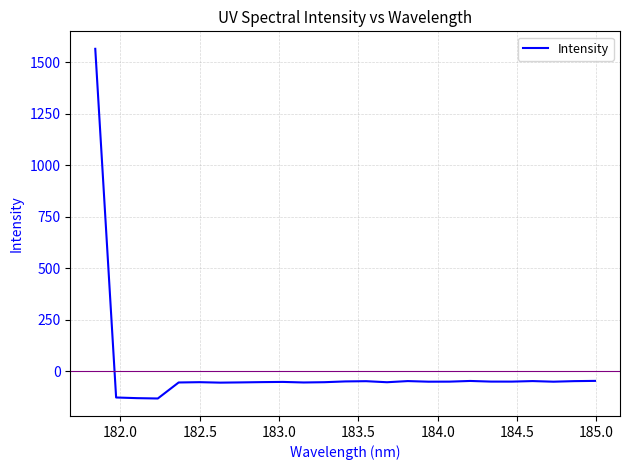

What is the greatest value displayed?

1565.8